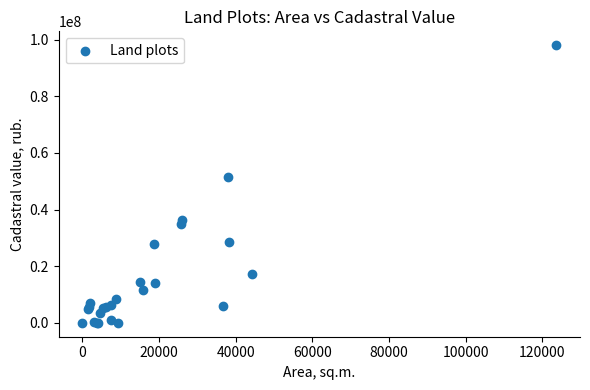

What Y value in the scatter plot is closest to 49023000?

51657000.0